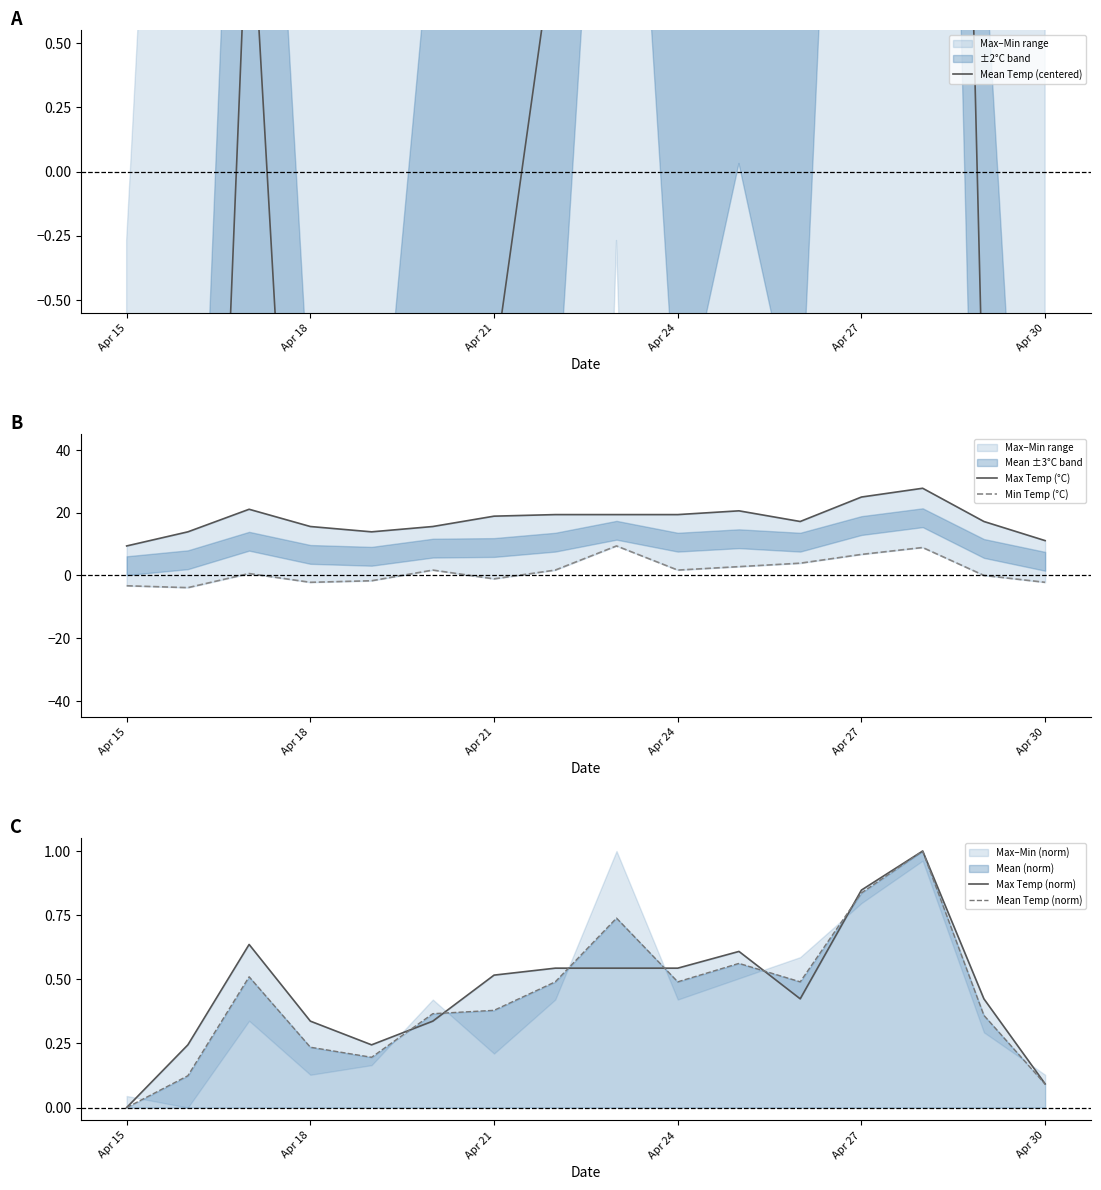

Reading right to left, extract all data points from this chart.

Mean Temp (centered): -5.2	-1.1	8.7	6.2	0.9	2.0	0.9	4.7	0.9	-0.8	-1.0	-3.6	-3.0	1.2	-4.7	-6.6
Max Temp (°C): 11.1	17.2	27.8	25.0	17.2	20.6	19.4	19.4	19.4	18.9	15.6	13.9	15.6	21.1	13.9	9.4
Min Temp (°C): -2.2	0.0	8.9	6.7	3.9	2.8	1.7	9.4	1.7	-1.1	1.7	-1.7	-2.2	0.6	-3.9	-3.3
Max Temp (norm): 0.1	0.4	1.0	0.8	0.4	0.6	0.5	0.5	0.5	0.5	0.3	0.2	0.3	0.6	0.2	0.0
Mean Temp (norm): 0.1	0.4	1.0	0.8	0.5	0.6	0.5	0.7	0.5	0.4	0.4	0.2	0.2	0.5	0.1	0.0